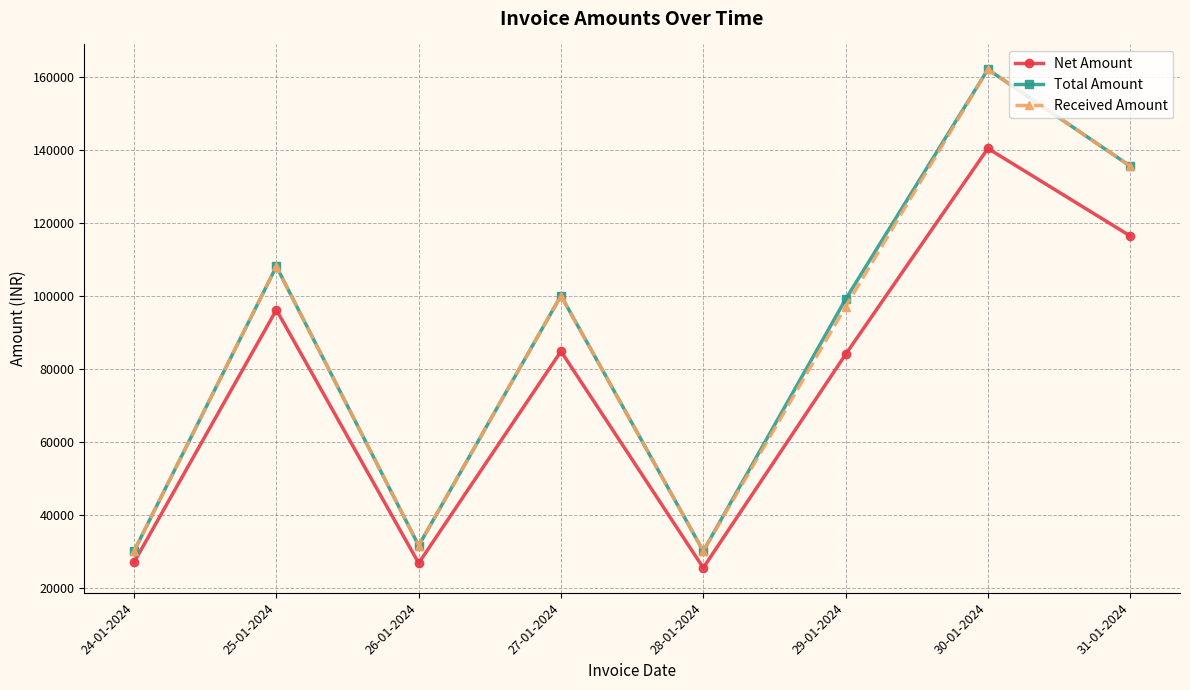

What is the spread (max minus min) of values at 24-01-2024?

3050.8